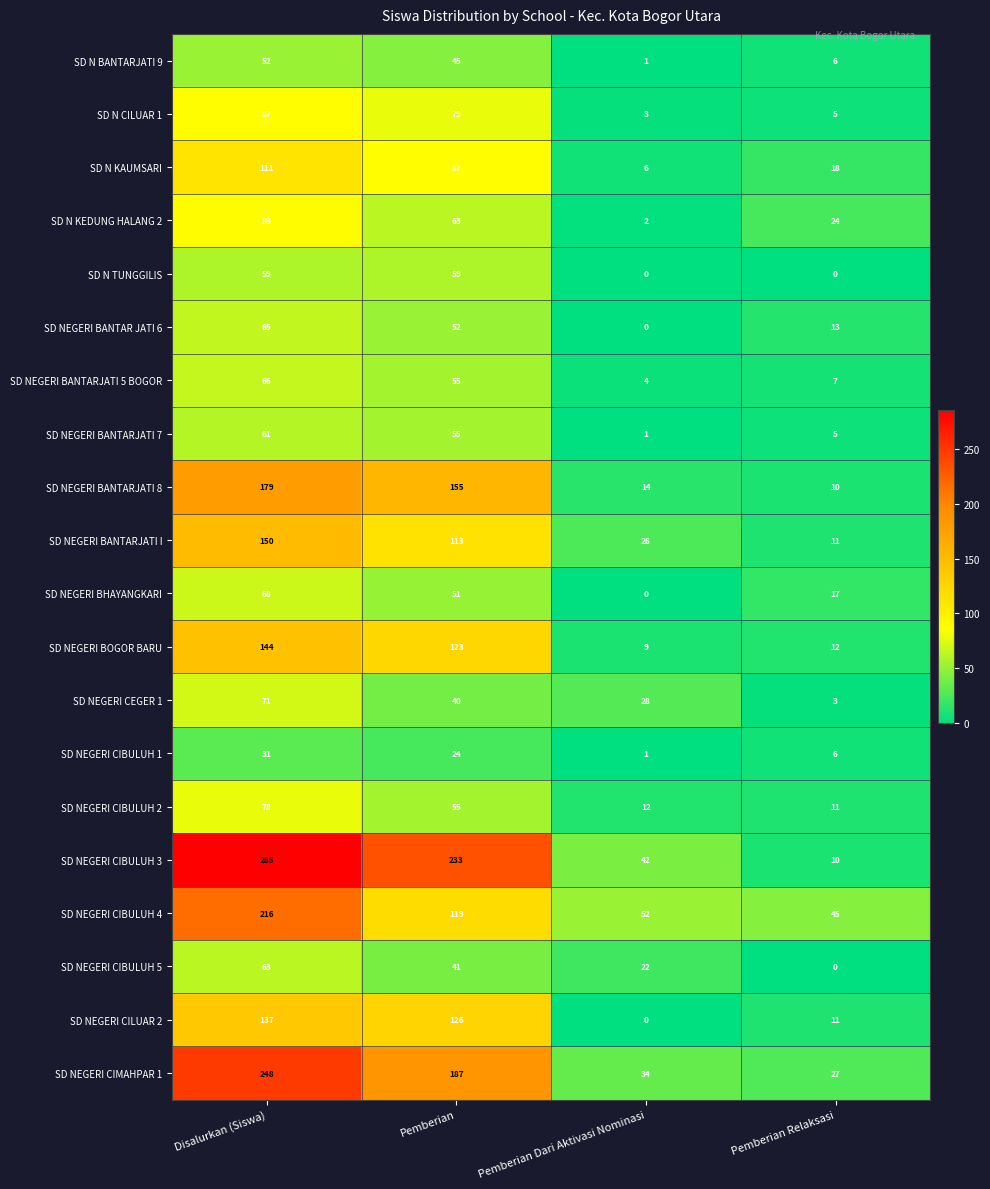

What is the approximate value of SD NEGERI CIBULUH 5 at Disalurkan (Siswa), to the nearest 10?

60